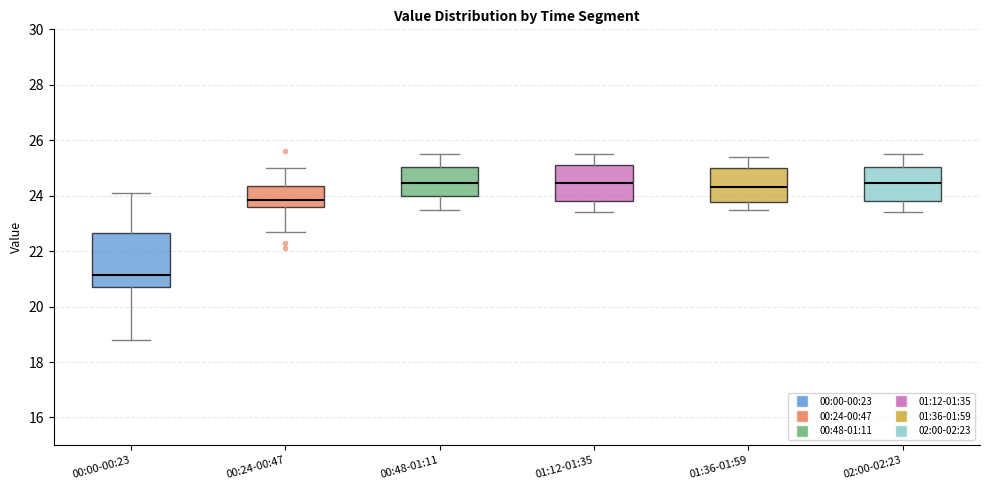

Which box has the lowest median line?

00:00-00:23